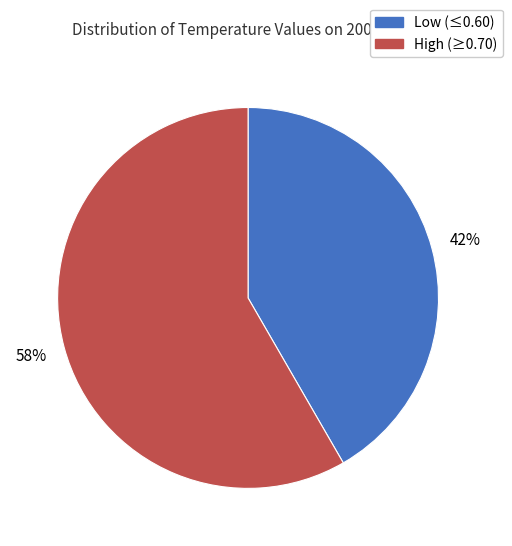

Combined, do High (≥0.70) and Low (≤0.60) account for over 50%?

Yes